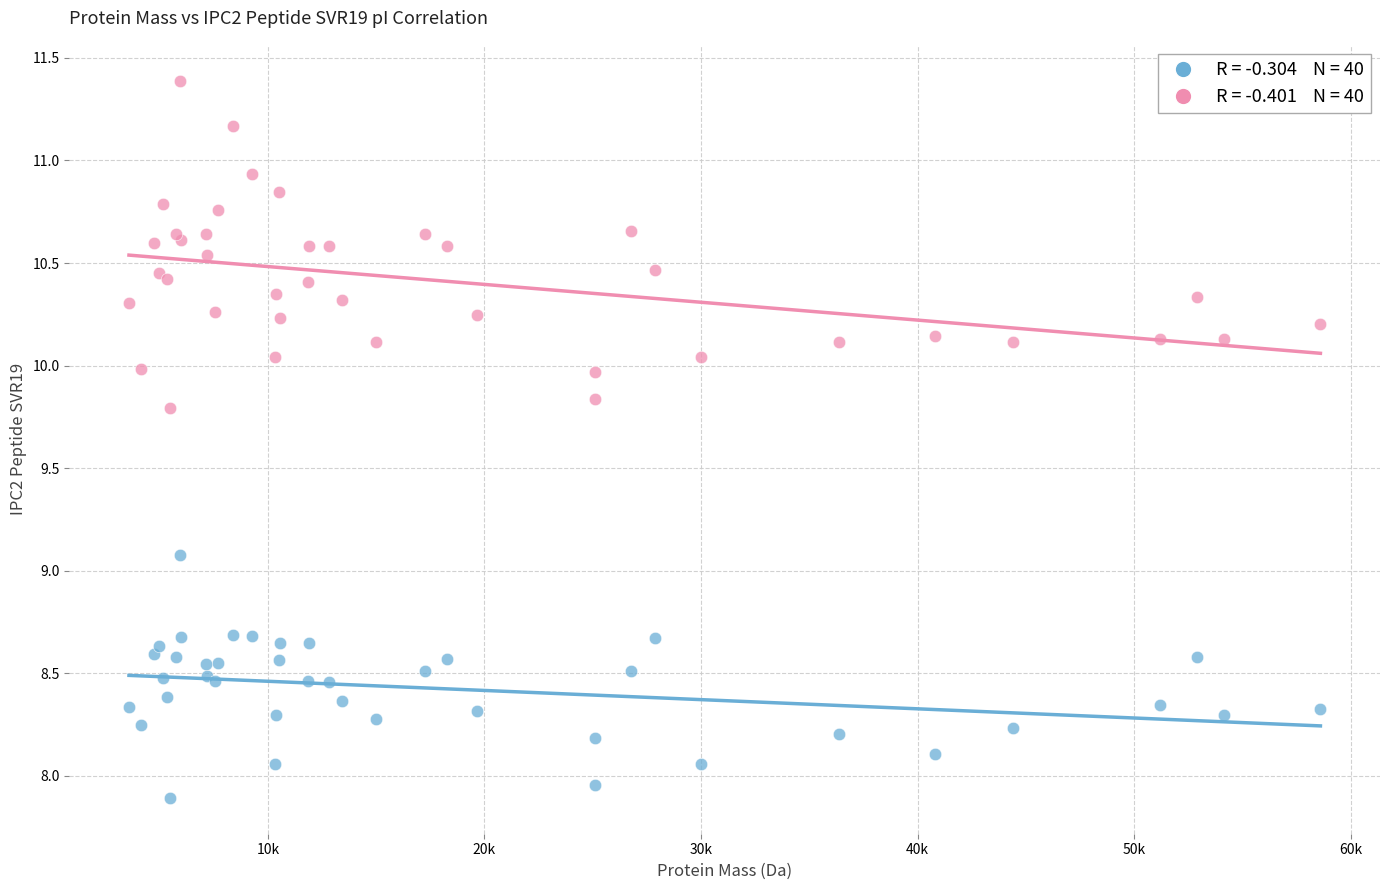

Across all series, what Y value is closest to 9?

9.1